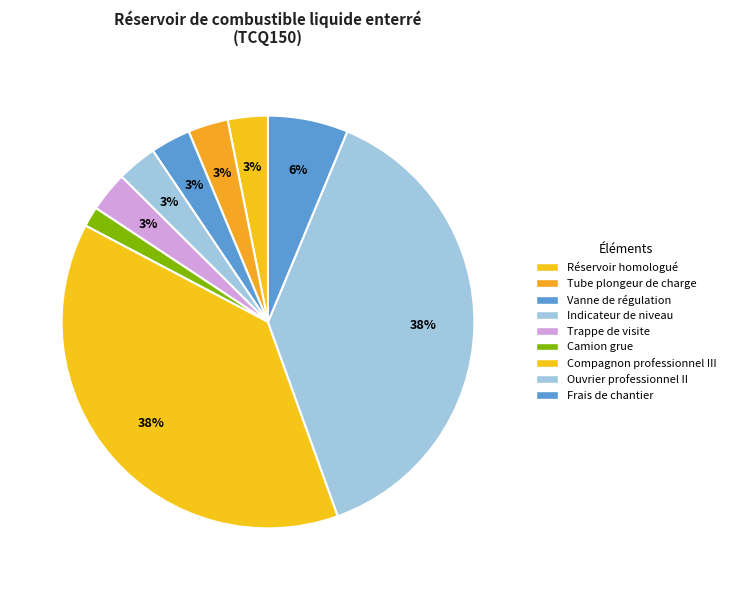

What is the largest slice in the pie chart?

Compagnon professionnel III